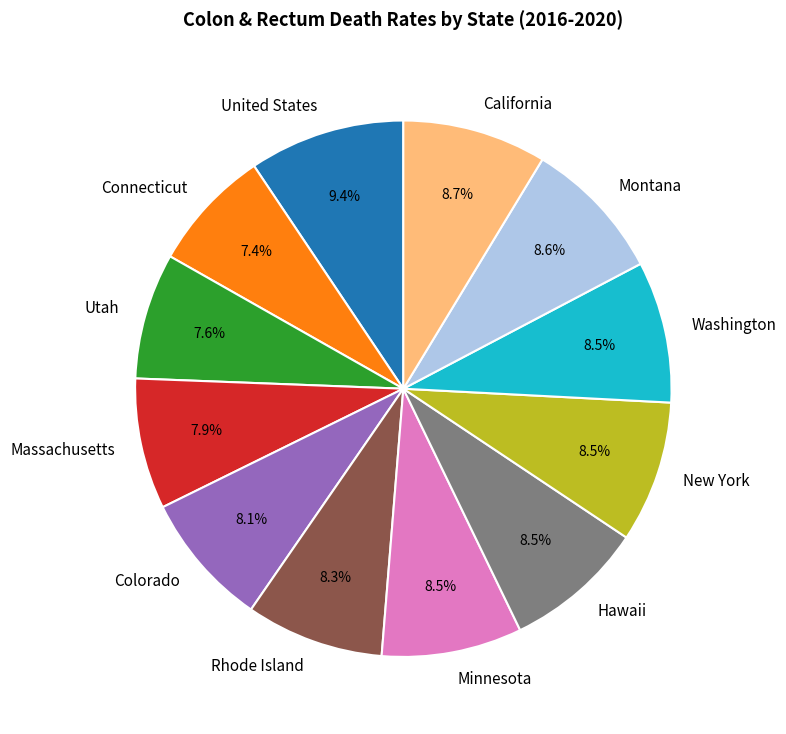

To the nearest percent, what is the average slice percentage?

8%